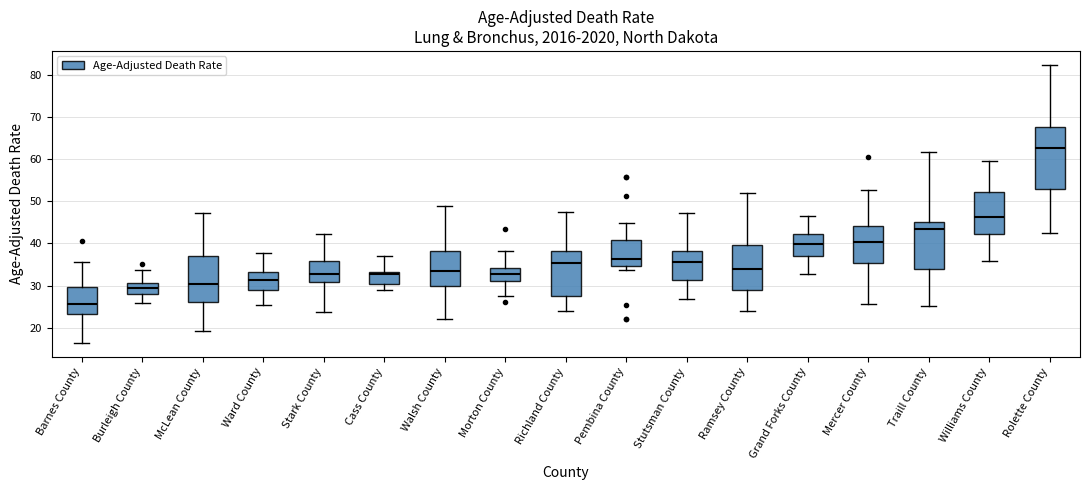

Where does the upper whisker of the box for Traill County end on the y-axis? The values are not printed on the chart, so give them approximately, as read against the axis.

62